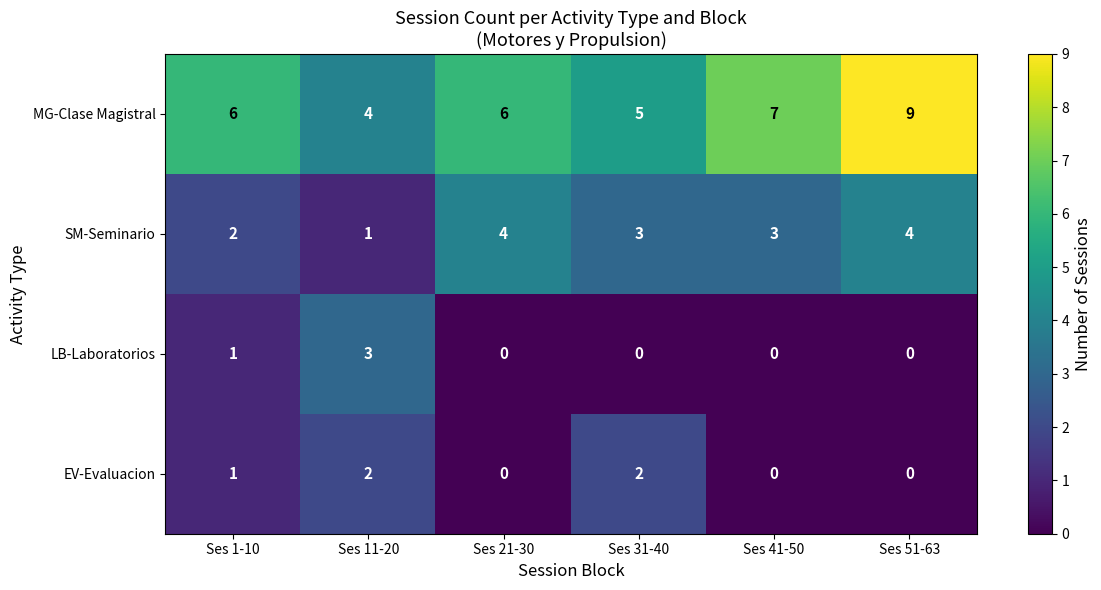

Which series has the largest range (max minus min)?

MG-Clase Magistral